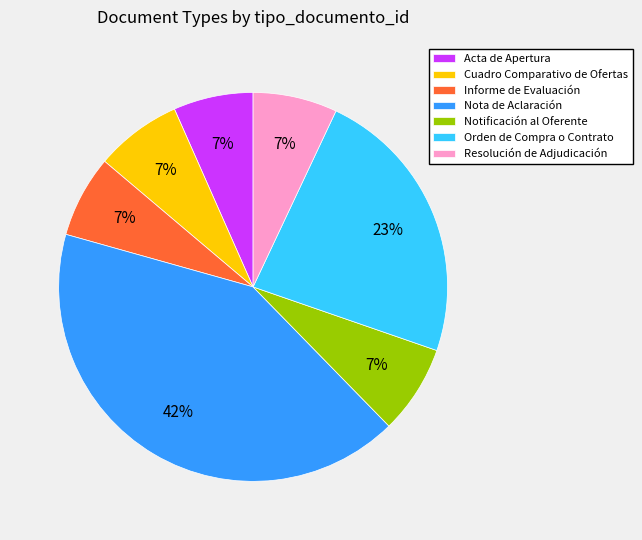

Does any single category account for the majority?

No